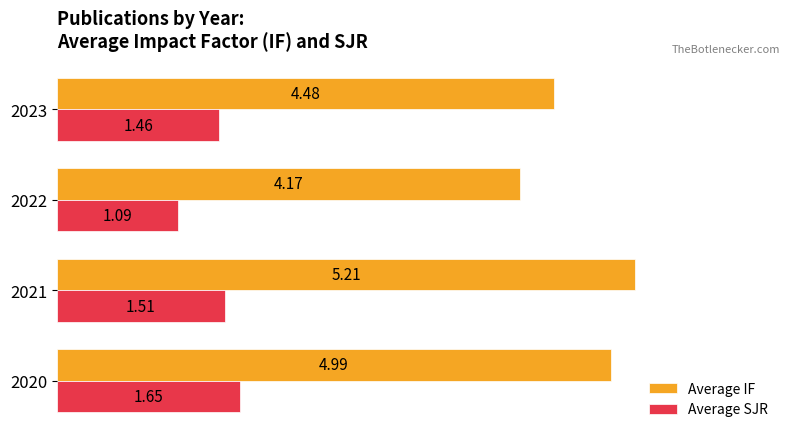

What is the difference between the second highest and minimum values in the Average IF series?

0.8